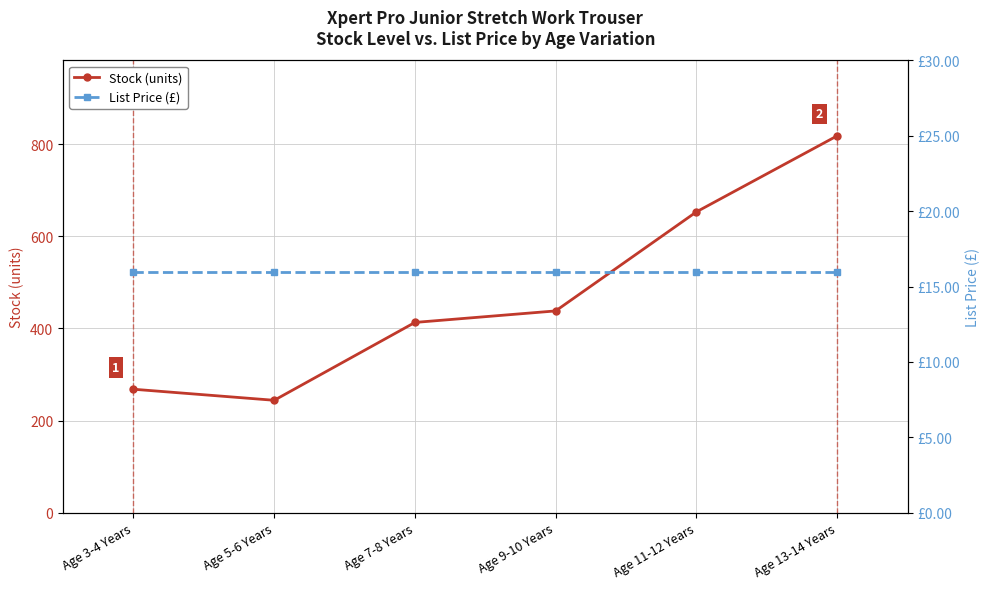

What is the total value across all series at Age 11-12 Years?

669.0